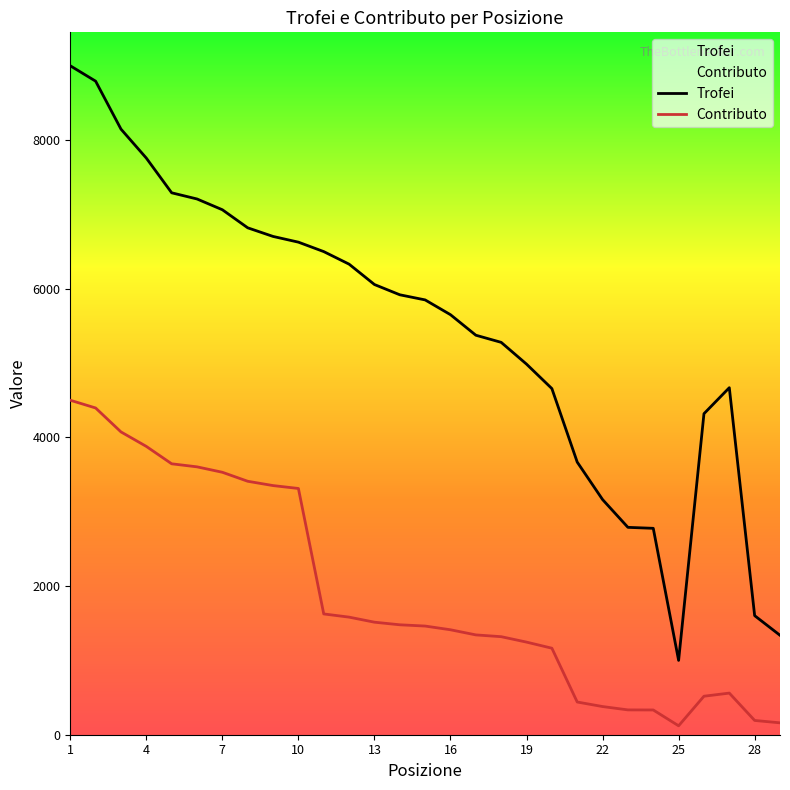

Is this an area chart (filled region under the line)?

No